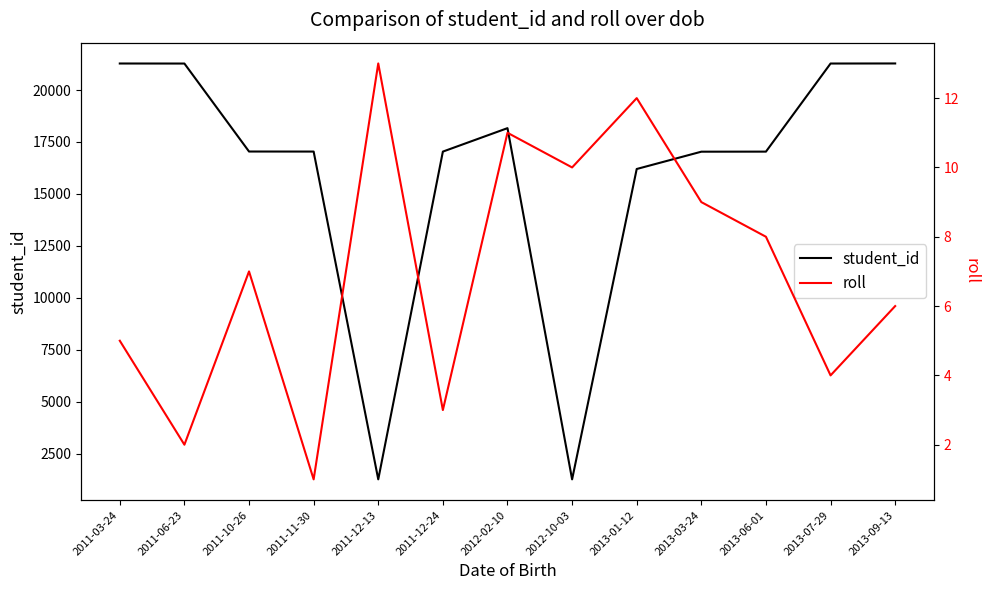

Which series has the largest total across all categories?

student_id